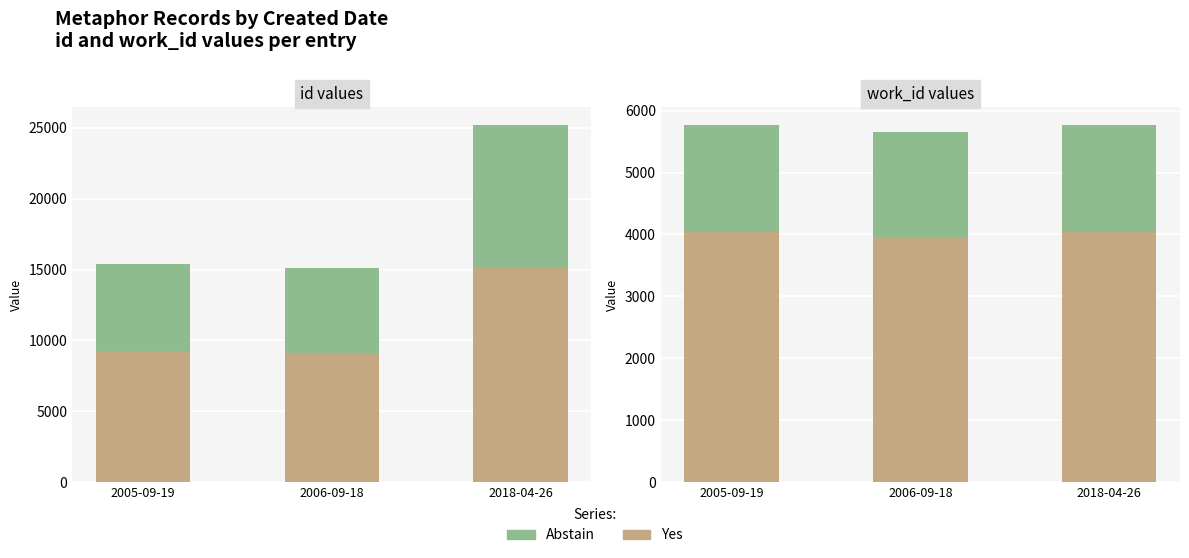

What is the label of the 1st bar from the right?

2018-04-26